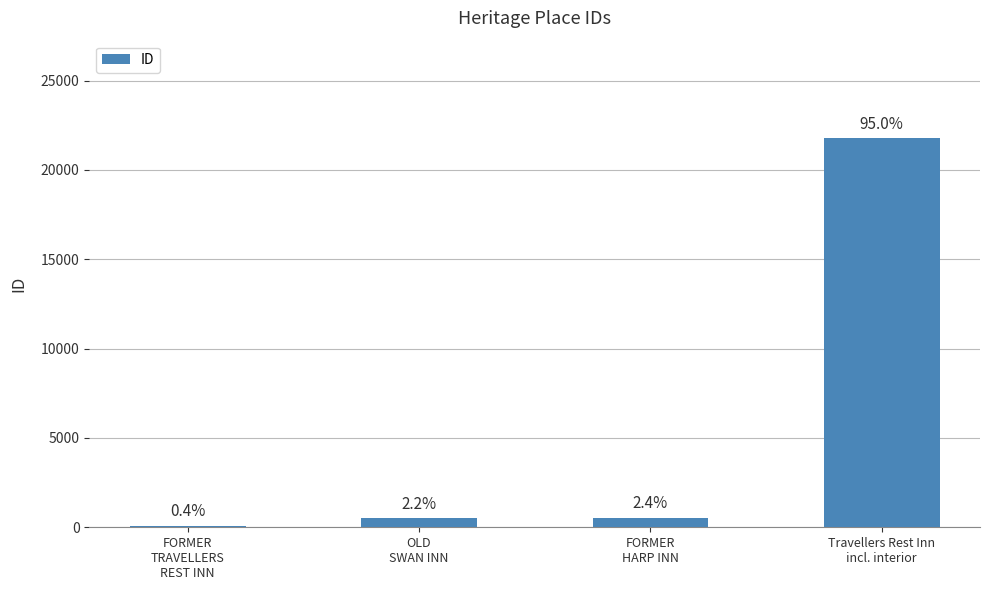

At which label does the data first exceed 547?

Travellers Rest Inn
incl. interior